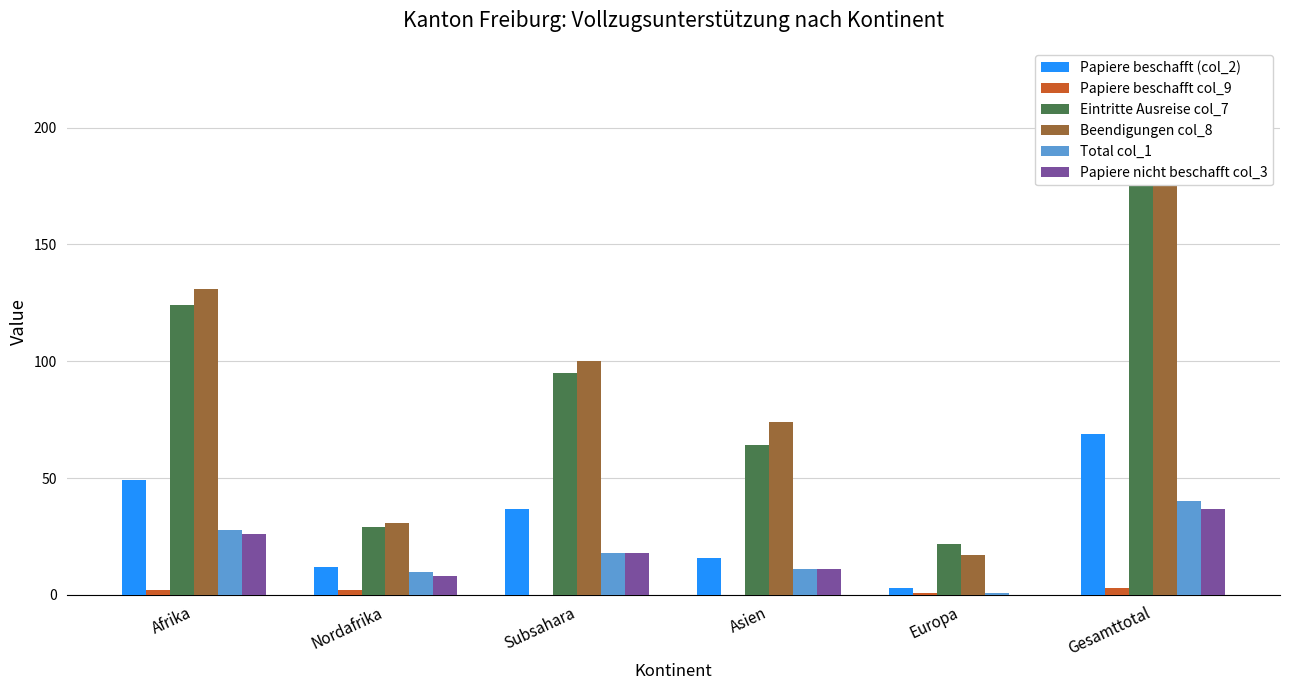

Is the value of Total col_1 at Subsahara greater than the value of Papiere beschafft col_9 at Europa?

Yes